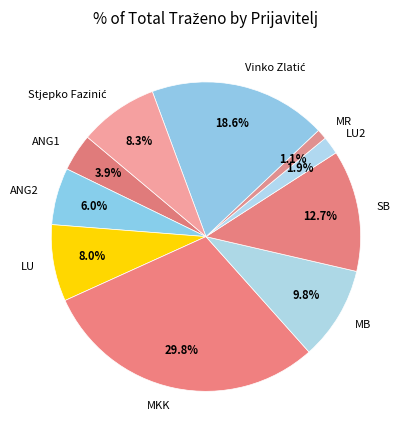

Does any single category account for the majority?

No